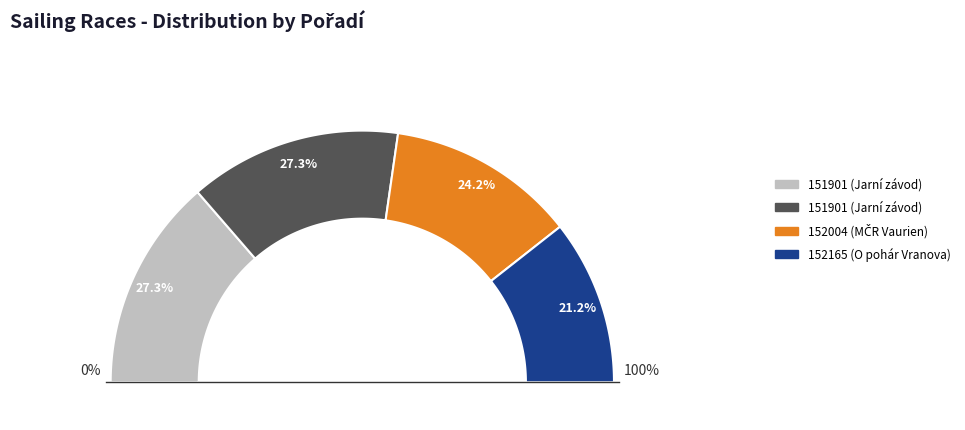

Which category has the smallest portion of the pie?

152165 (O pohár Vranova)